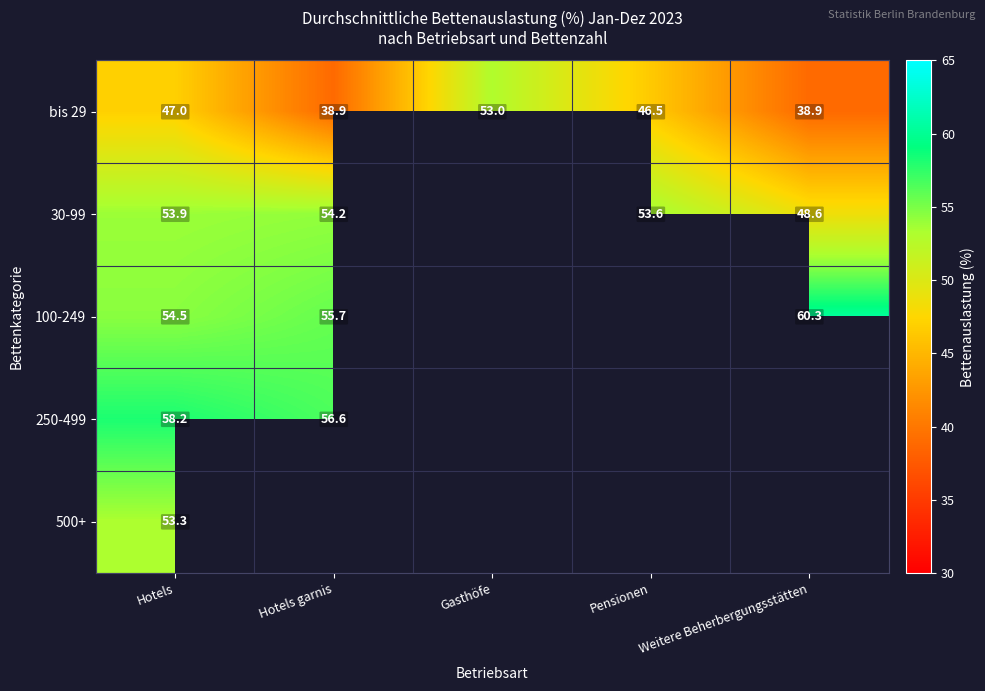

The bis 29 series shows 72.1 at Gasthöfe. True or false?

False